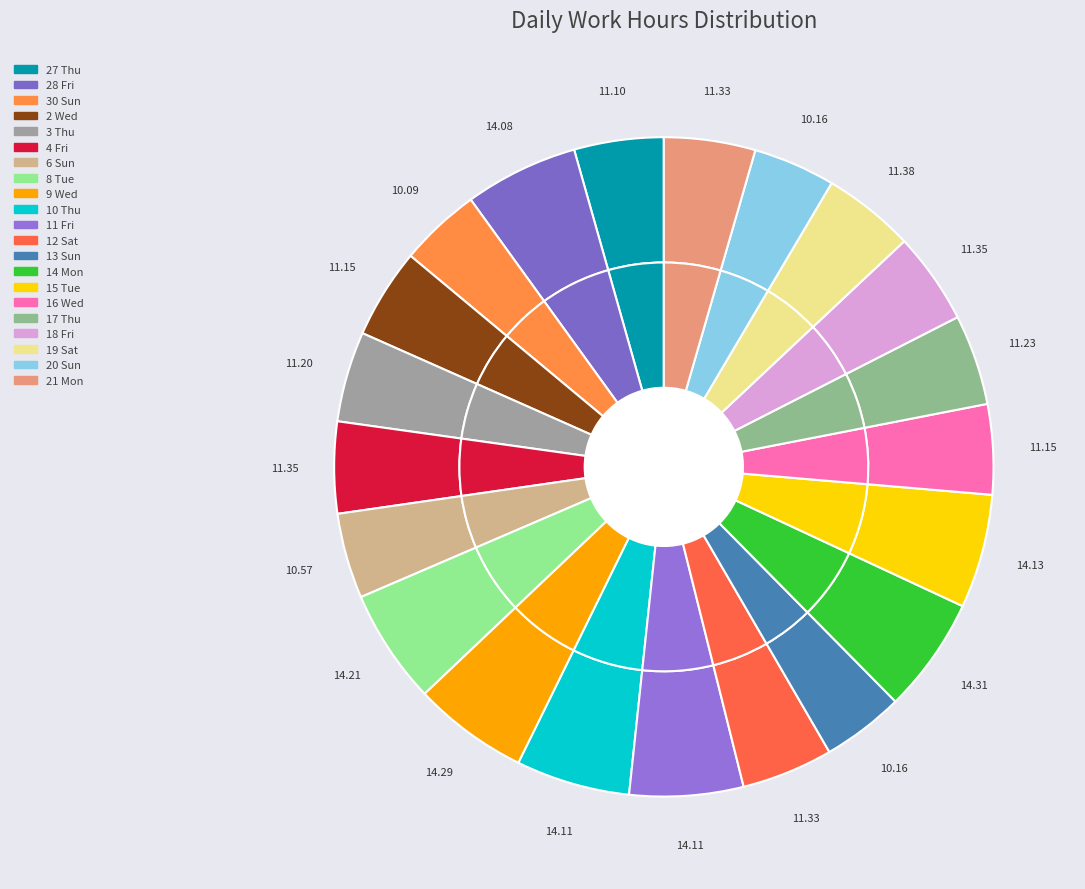

Which category has the smallest portion of the pie?

30 Sun